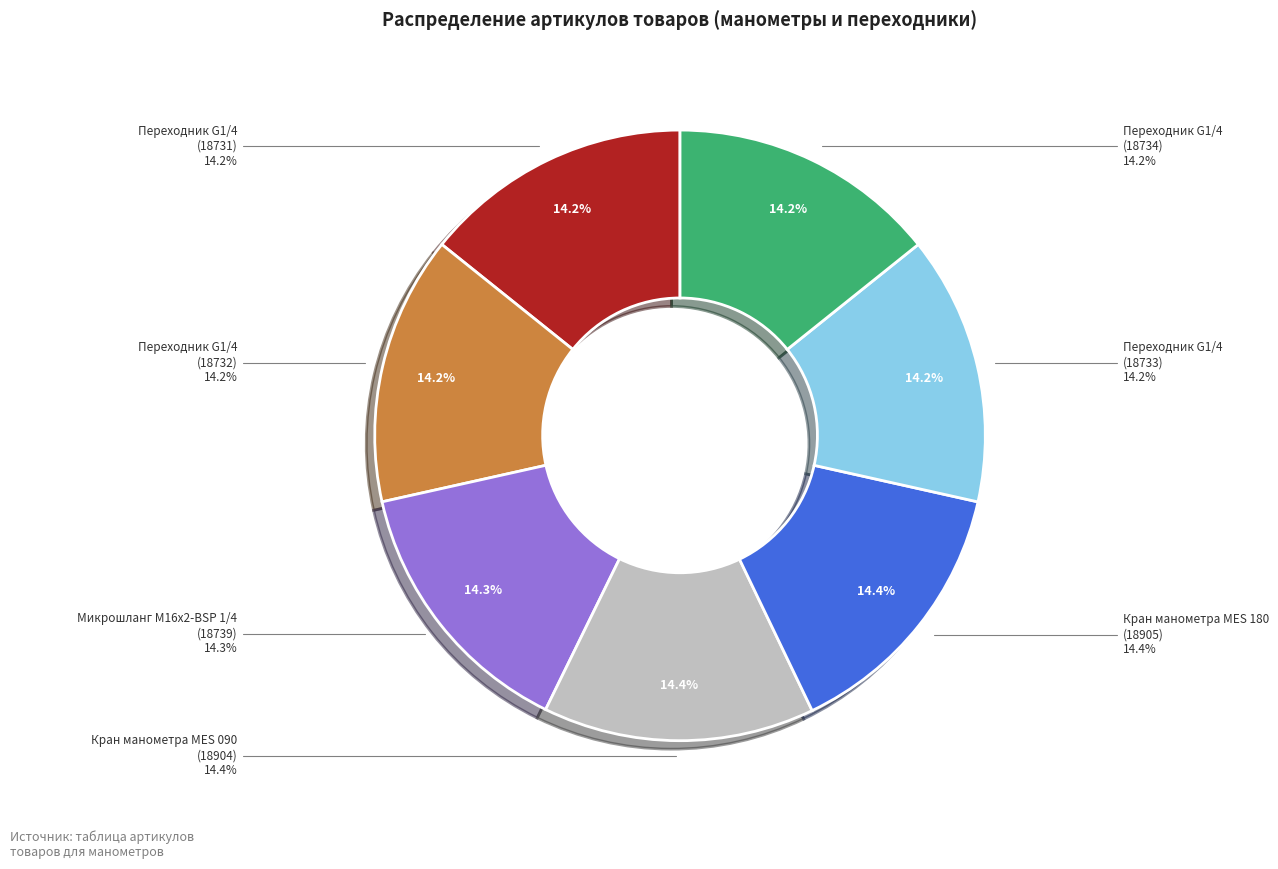

Which has a higher value, Переходник G1/4
(18733) or Кран манометра MES 180
(18905)?

Кран манометра MES 180
(18905)